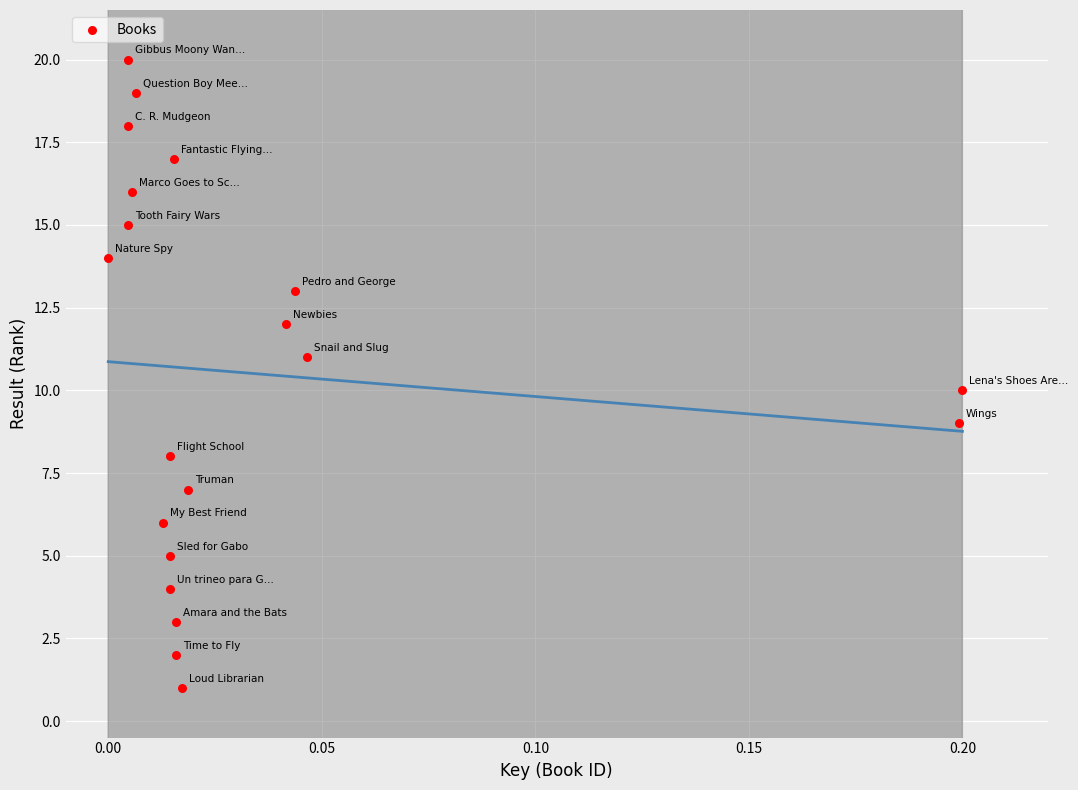

What is the range of Y values (max minus min)?

19